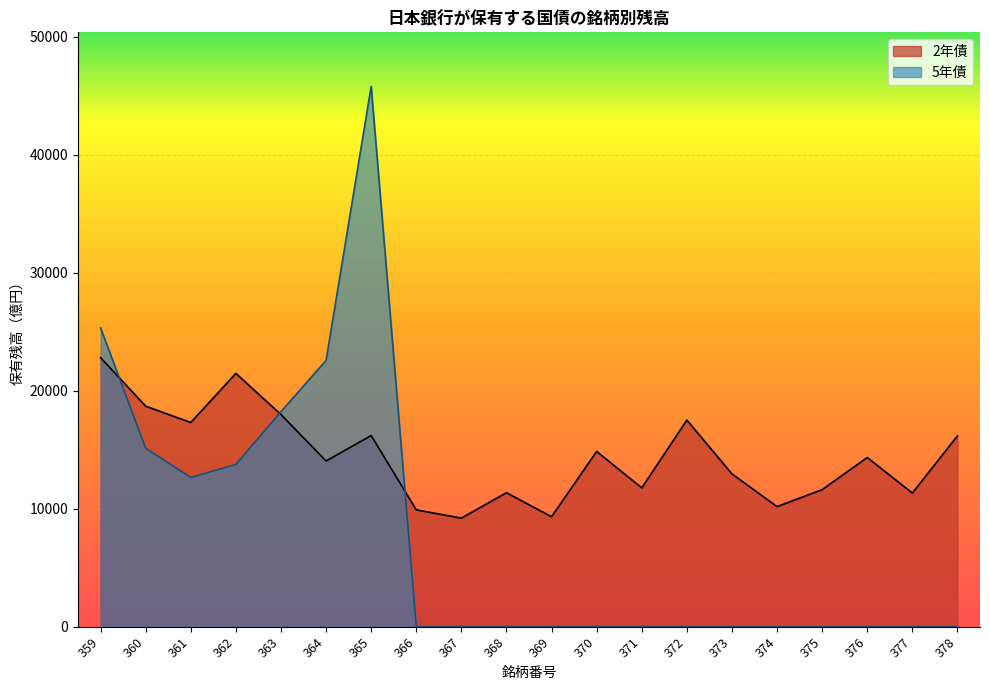

How many times do 2年債 and 5年債 cross each other?

3